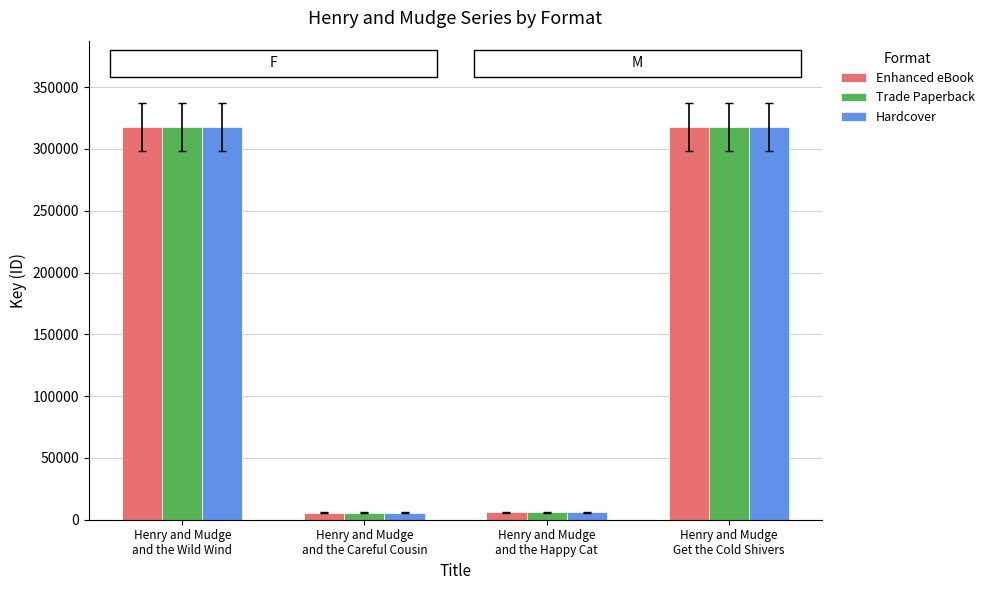

What is the difference between the maximum and minimum values in the Hardcover series?

312180